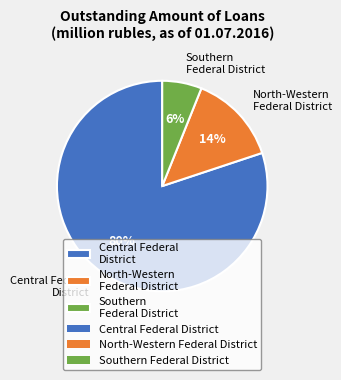

Count the number of slices in the pie.

3